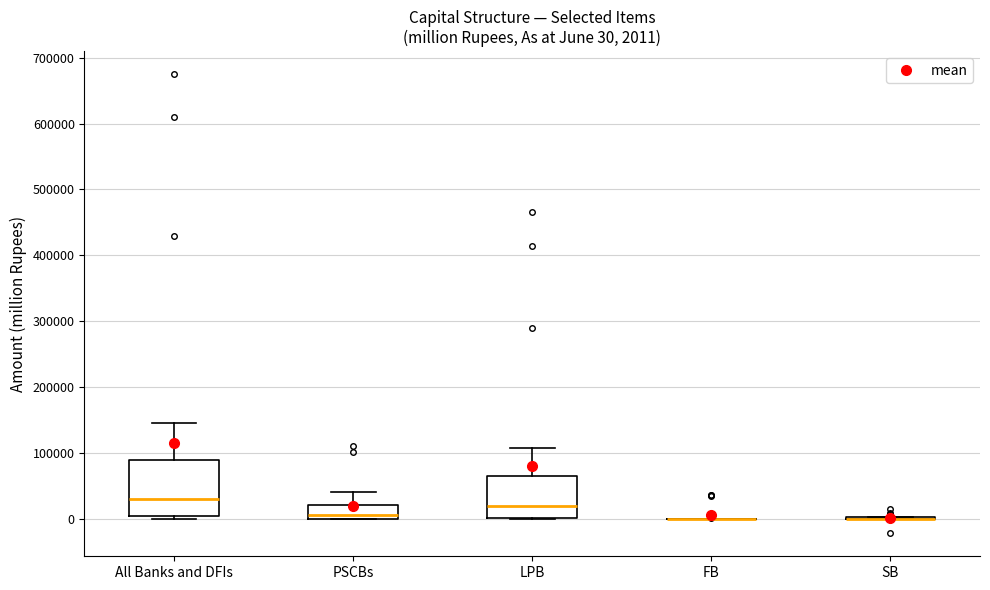

Which box is the tallest, from its lower edge to its upper edge?

All Banks and DFIs